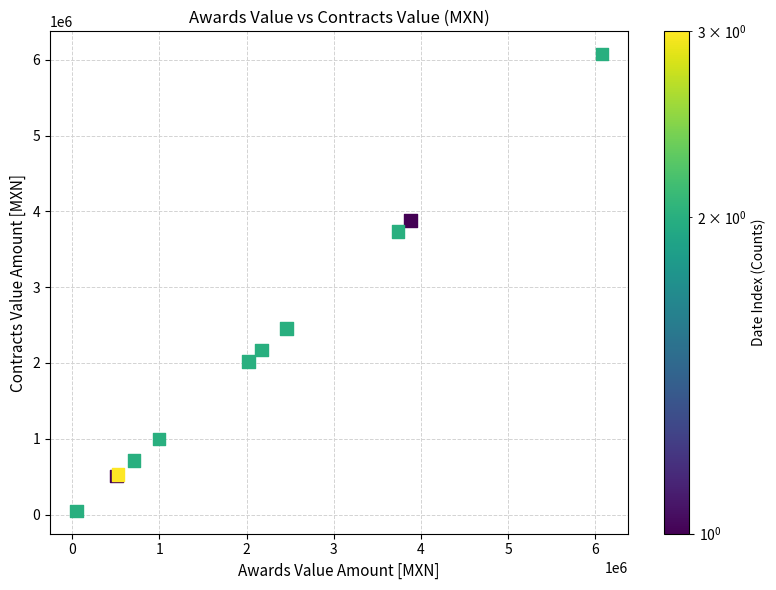

What Y value in the scatter plot is closest to 3061212?

2457000.0